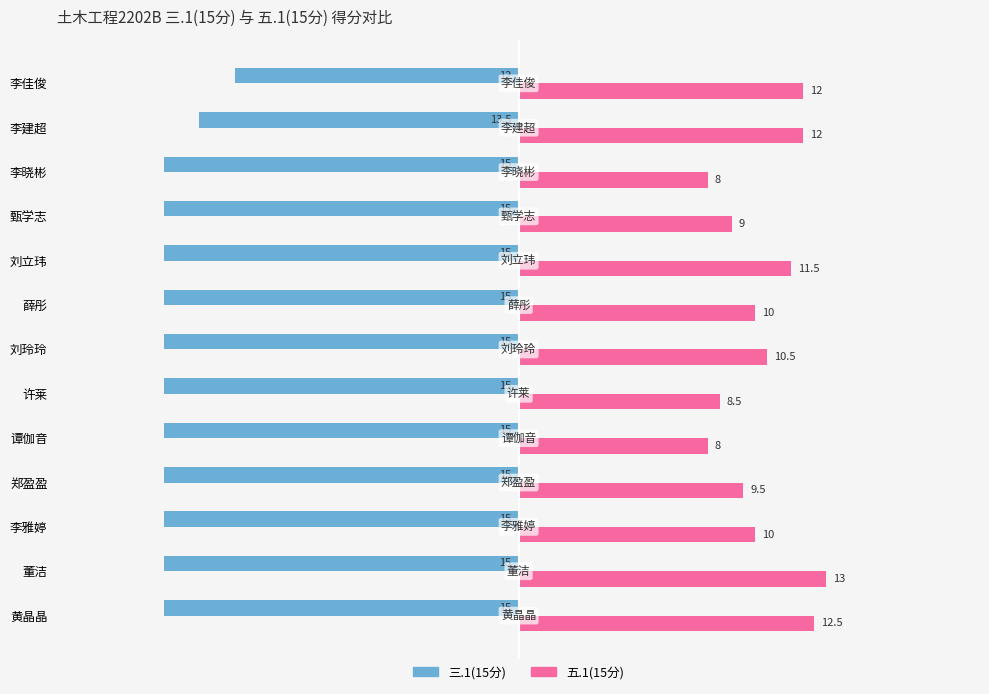

What is the sum of all 三.1(15分) values?

-190.5